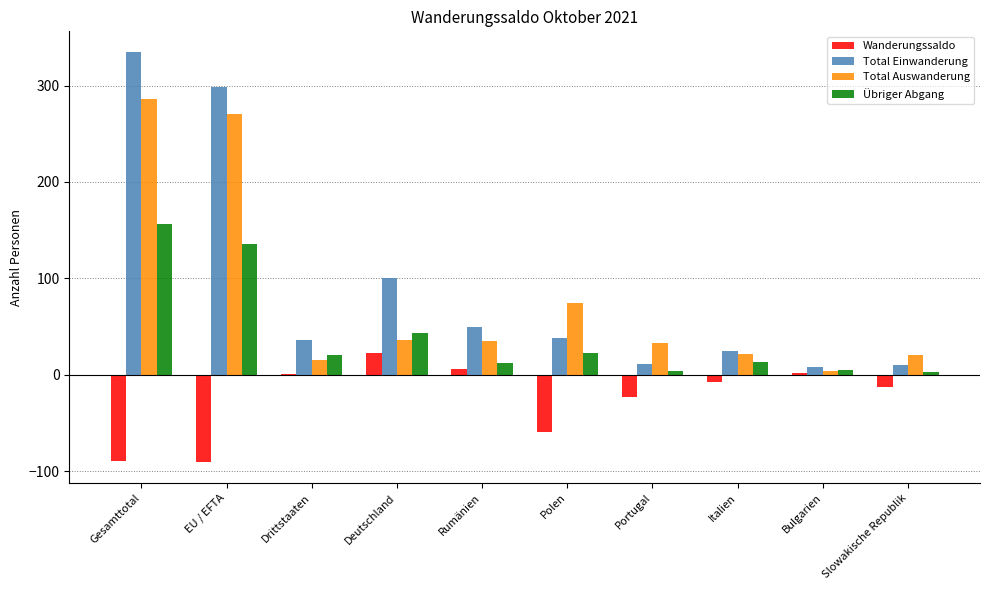

What is the approximate value of Total Einwanderung at Deutschland, to the nearest 50?

100